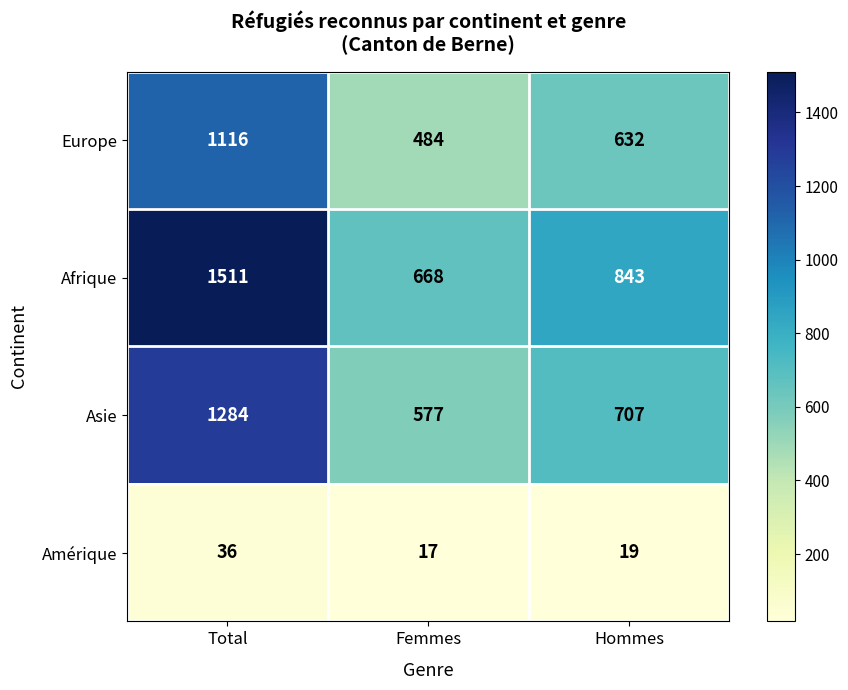

Reading left to right, extract all data points from this chart.

Europe: Total=1116	Femmes=484	Hommes=632
Afrique: Total=1511	Femmes=668	Hommes=843
Asie: Total=1284	Femmes=577	Hommes=707
Amérique: Total=36	Femmes=17	Hommes=19